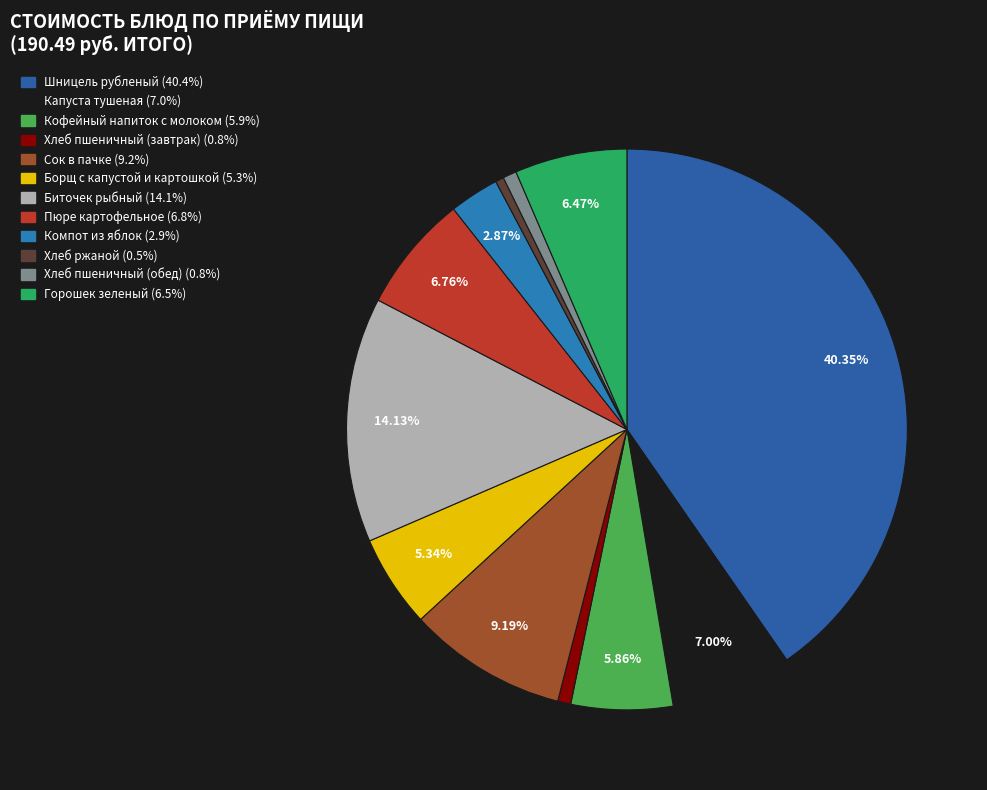

How many segments does this pie chart have?

12